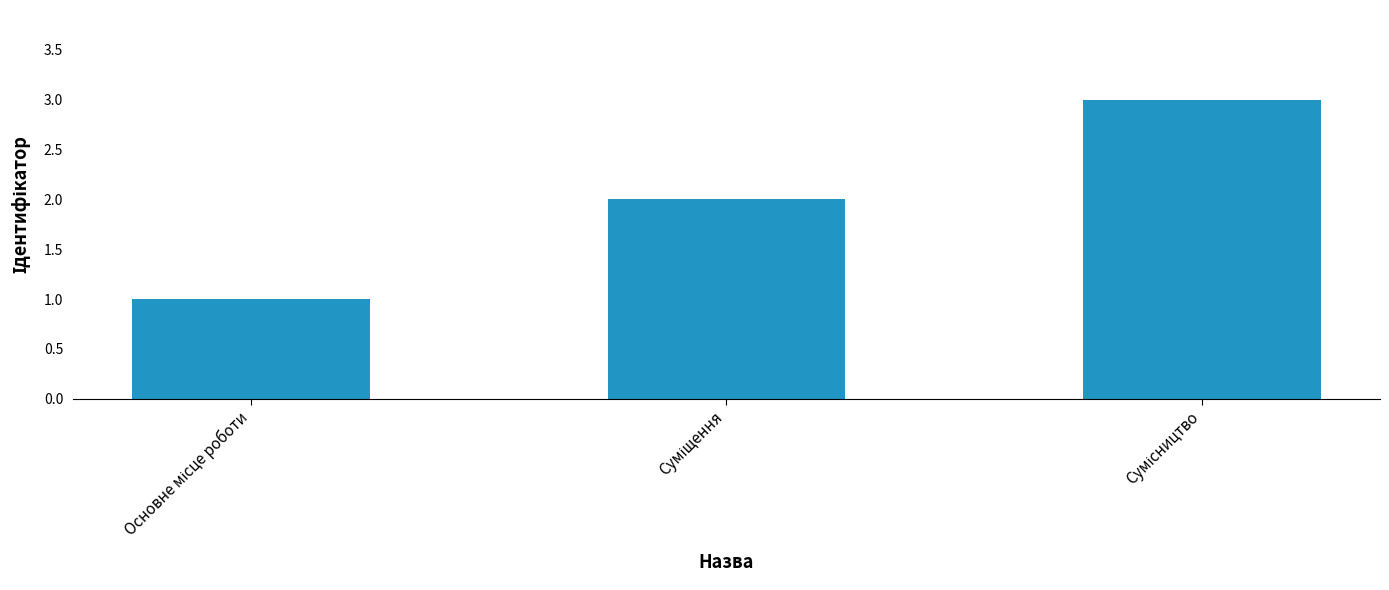

What is the greatest value displayed?

3